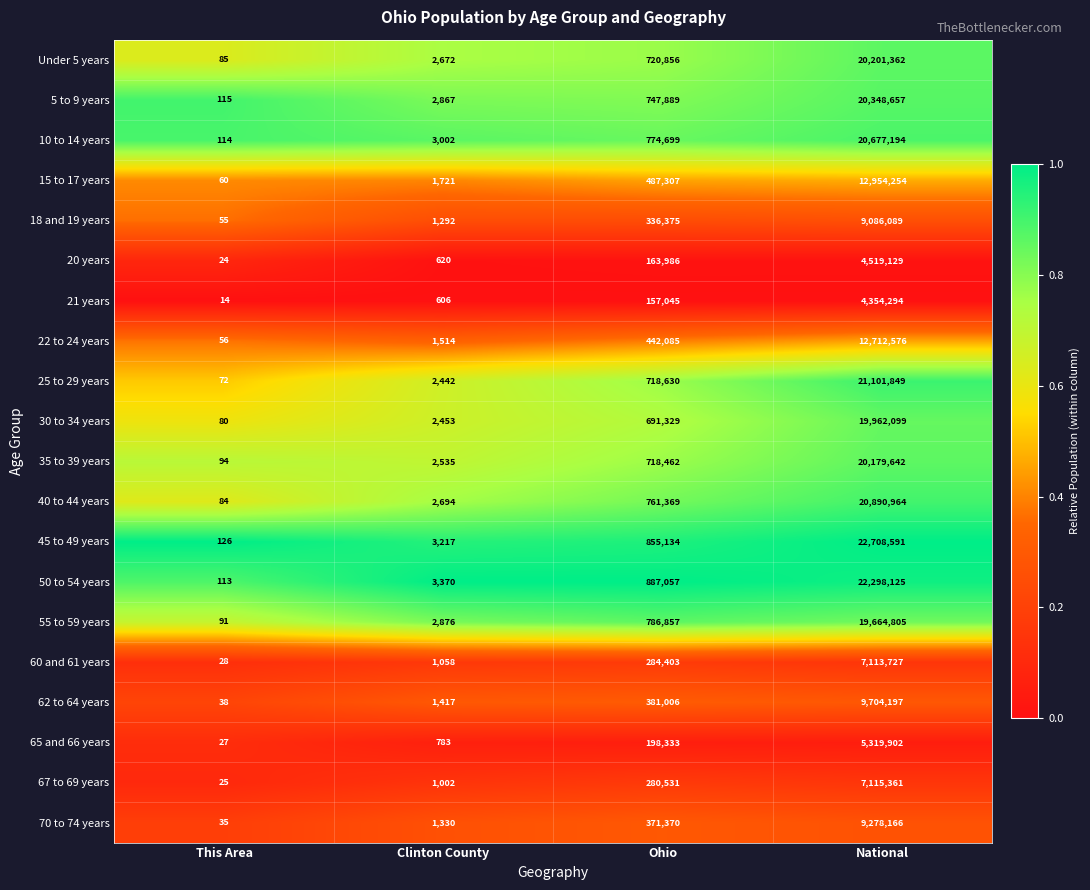

What is the lowest value of the Under 5 years series?

85